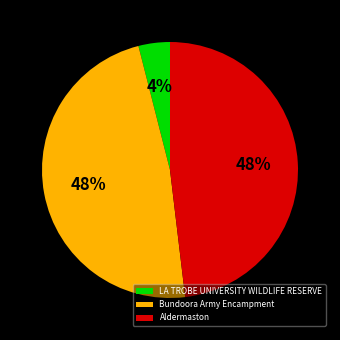

Is the sum of Aldermaston and Bundoora Army Encampment greater than half?

Yes